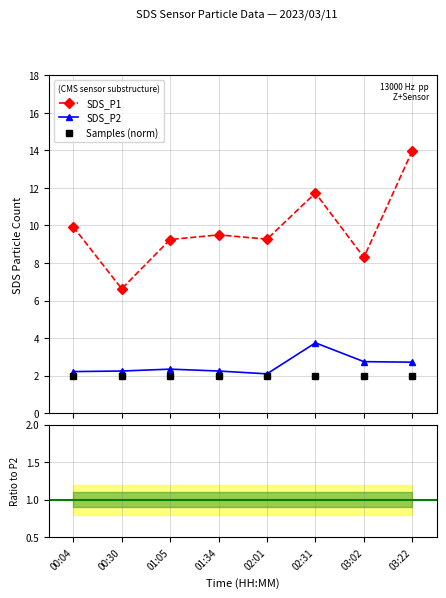

What is the label of the 1st point from the left?

00:04